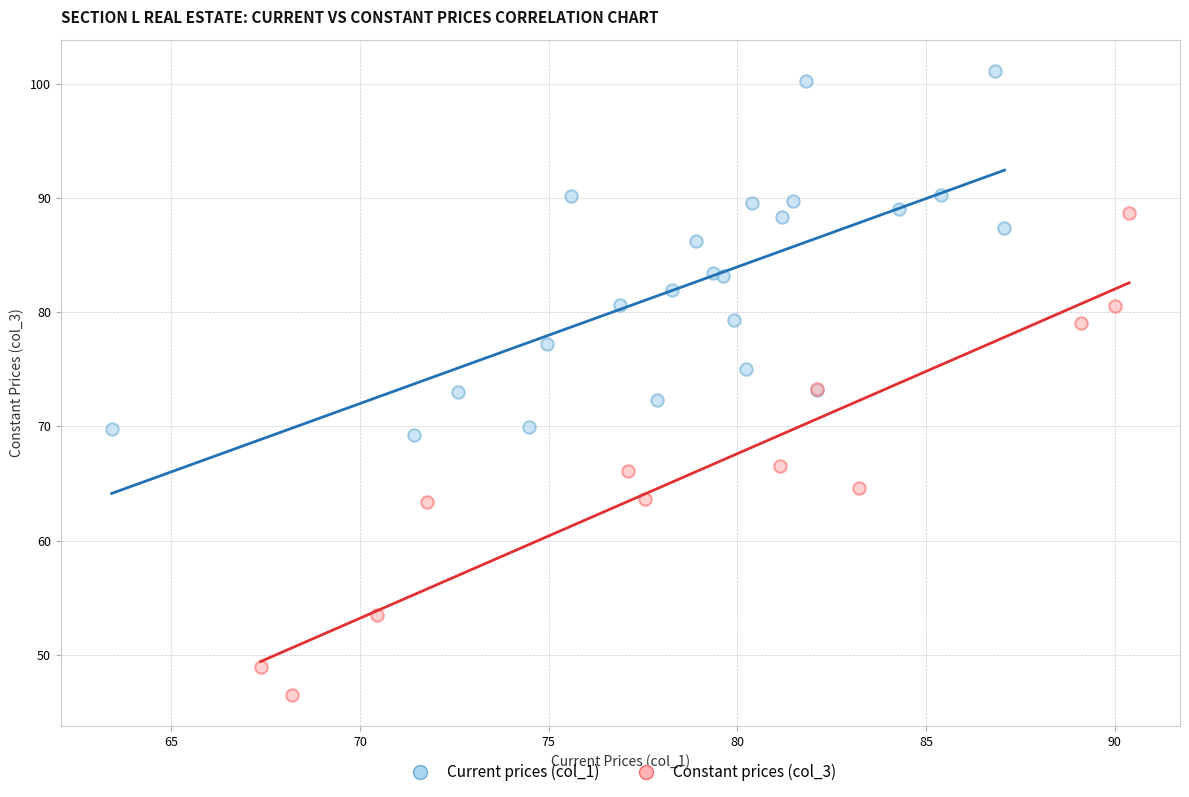

Which series reaches the minimum Y coordinate?

Constant prices (col_3)